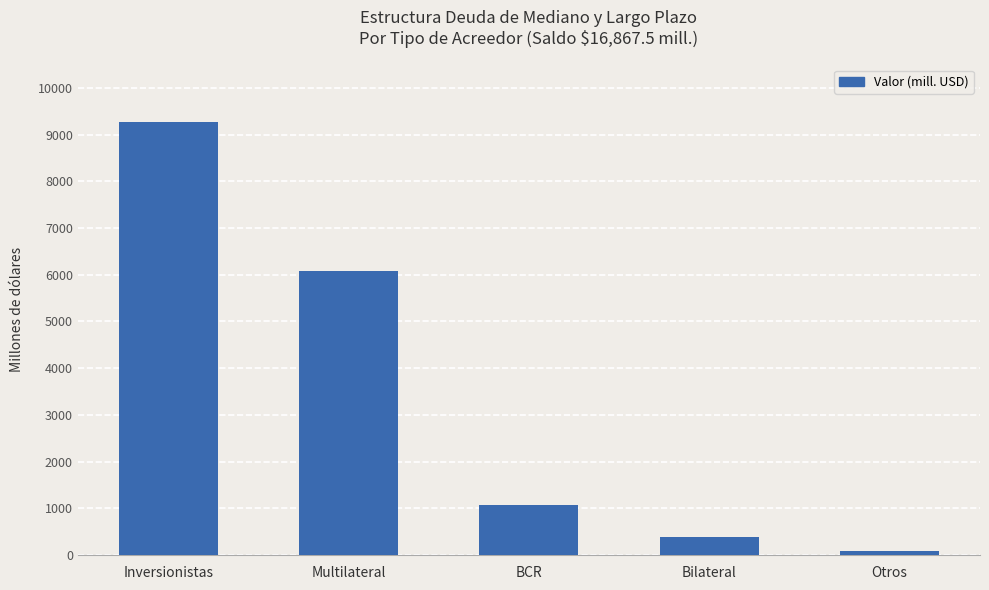

Reading left to right, transcribe all the data shown in this chart.

9275.3	6074.0	1070.2	374.2	73.8